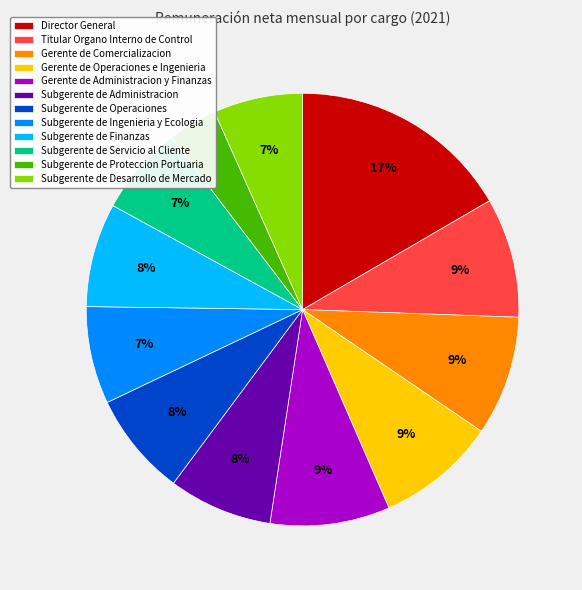

How many segments does this pie chart have?

12